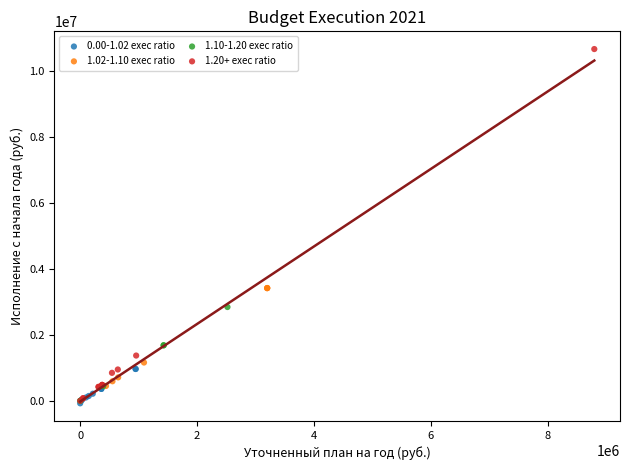

What are all the series names shown in the legend?

0.00-1.02 exec ratio, 1.02-1.10 exec ratio, 1.10-1.20 exec ratio, 1.20+ exec ratio